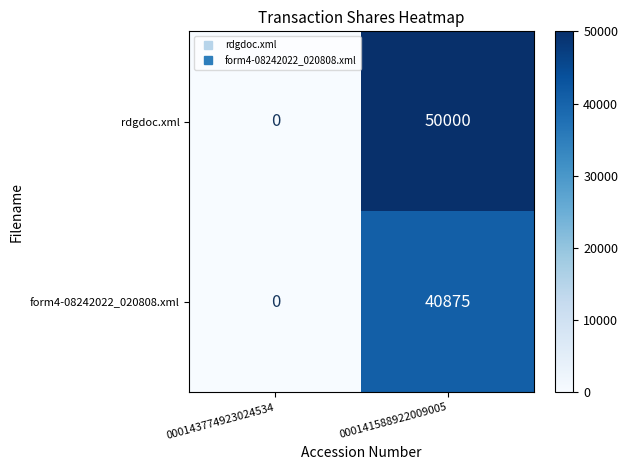

How many distinct data groups are displayed?

2